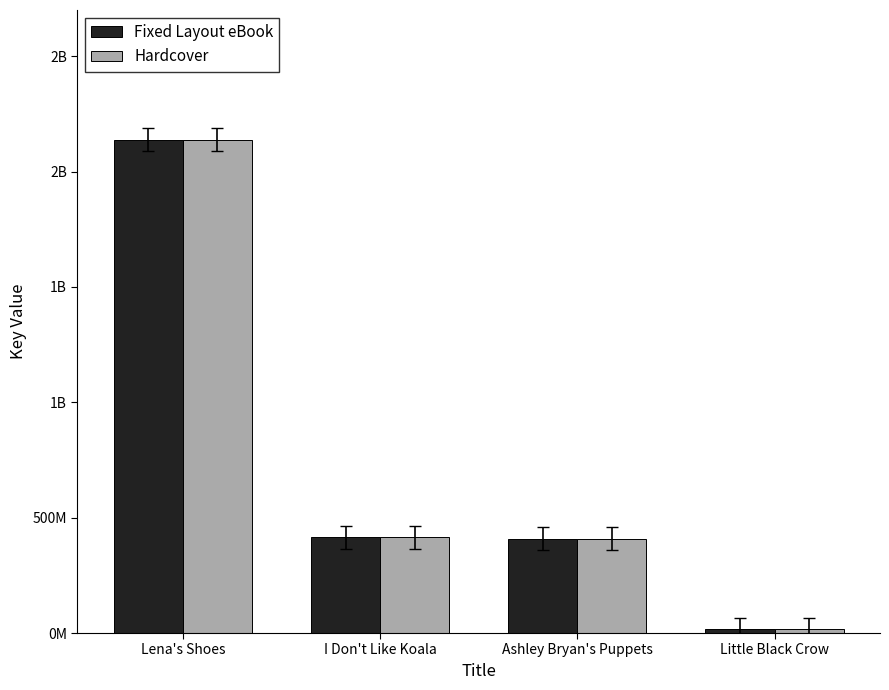

What are all the series names shown in the legend?

Fixed Layout eBook, Hardcover